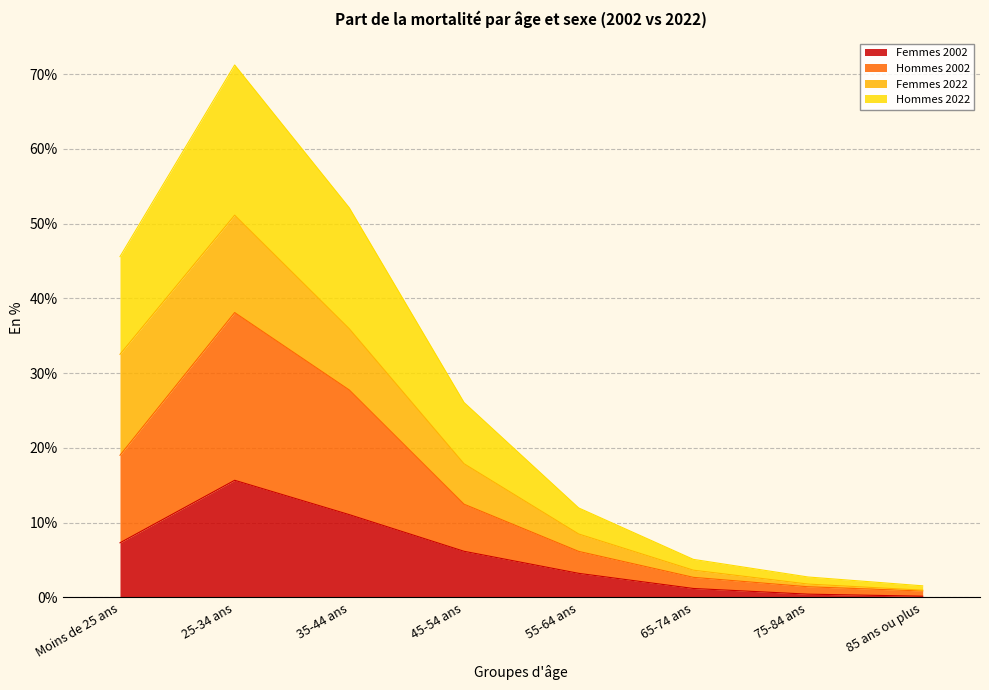

True or false: Femmes 2002 has more than 1 points higher than both neighbors.

False